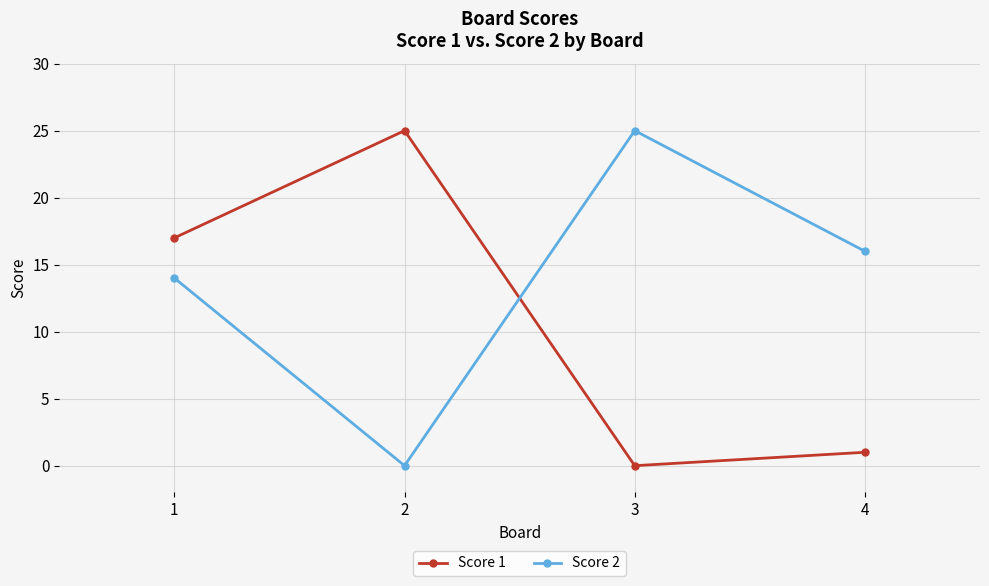

How many intersections are there between Score 2 and Score 1?

1